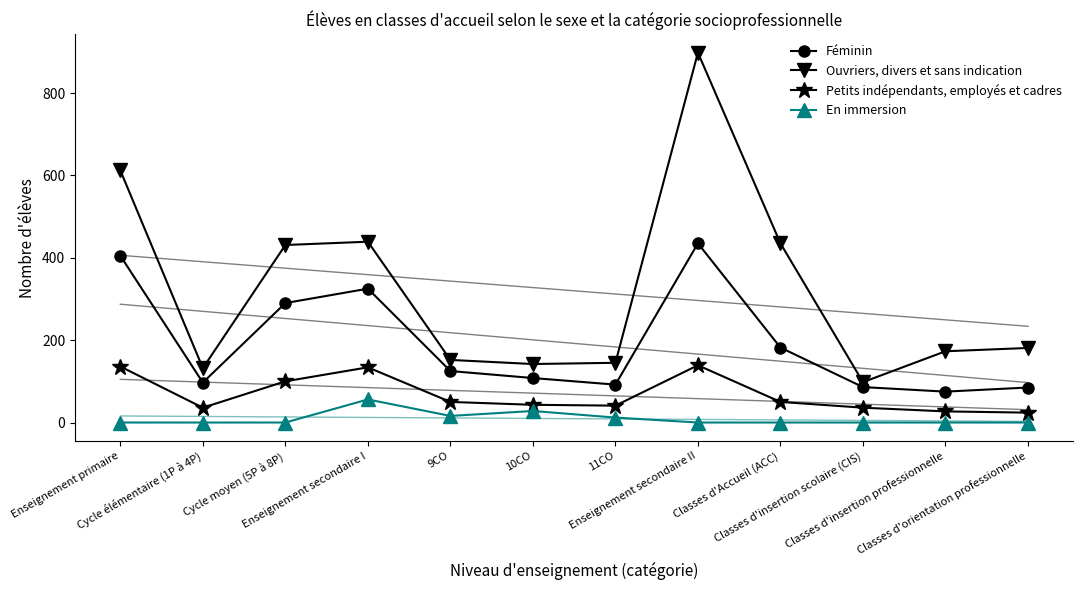

At which category does the chart reach its minimum across all series?

Enseignement primaire